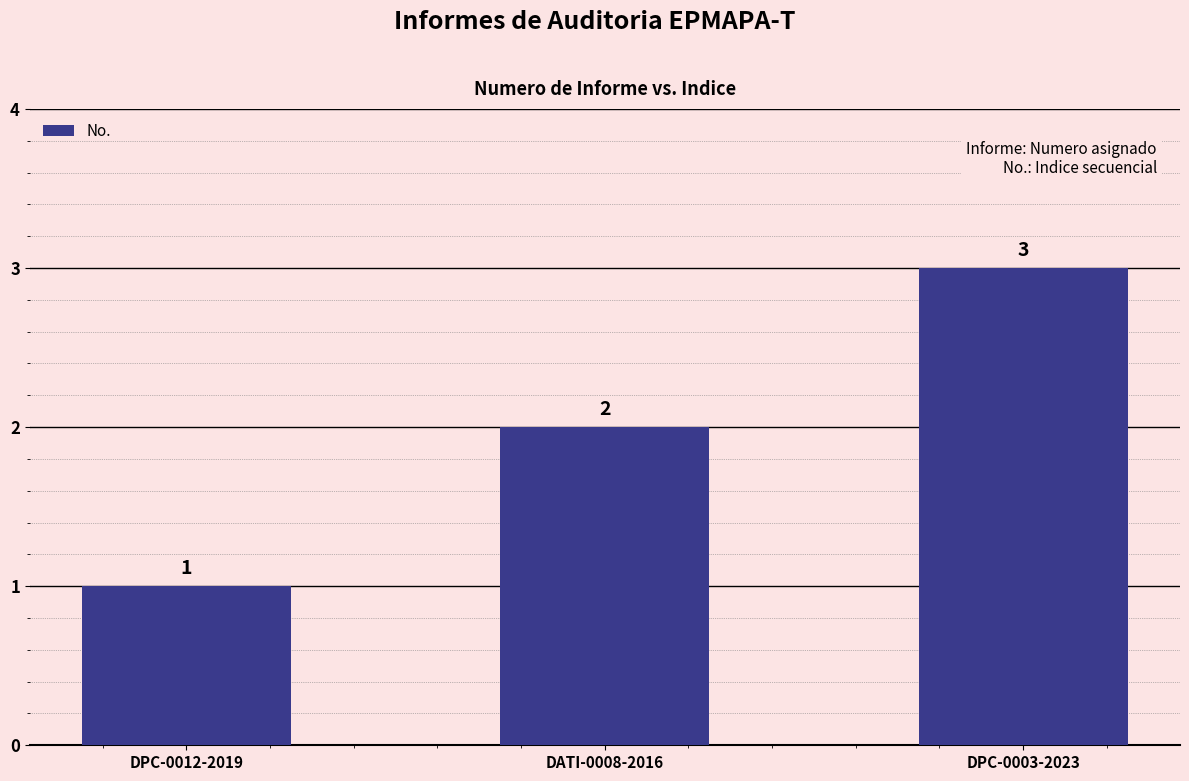

What is the difference between the maximum and second lowest values?

1